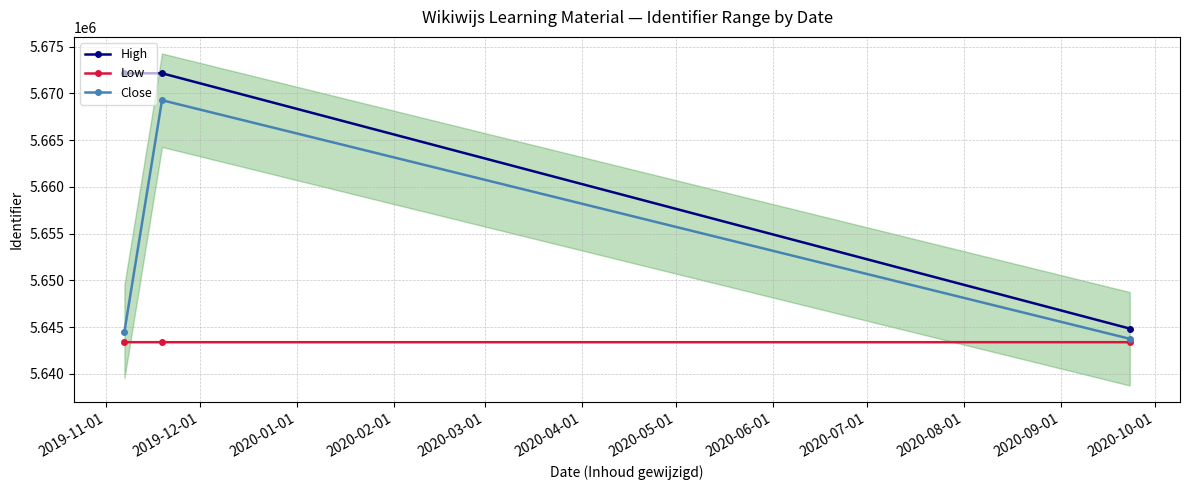

Reading right to left, transcribe all the data shown in this chart.

High: 5644847	5672163	5672154
Low: 5643388	5643388	5643391
Close: 5643755	5669281	5644528